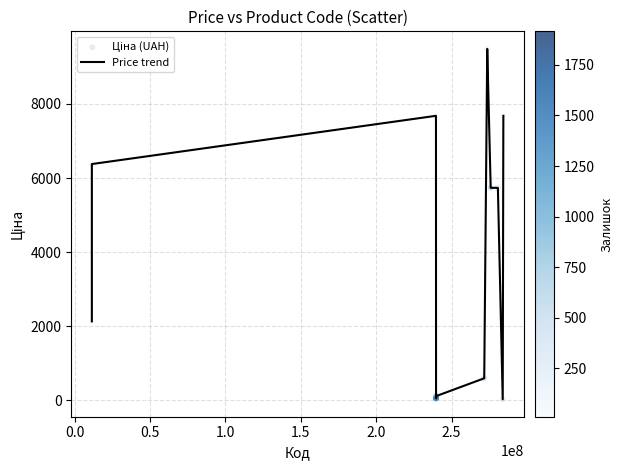

What is the difference between the maximum and minimum values?

9456.2